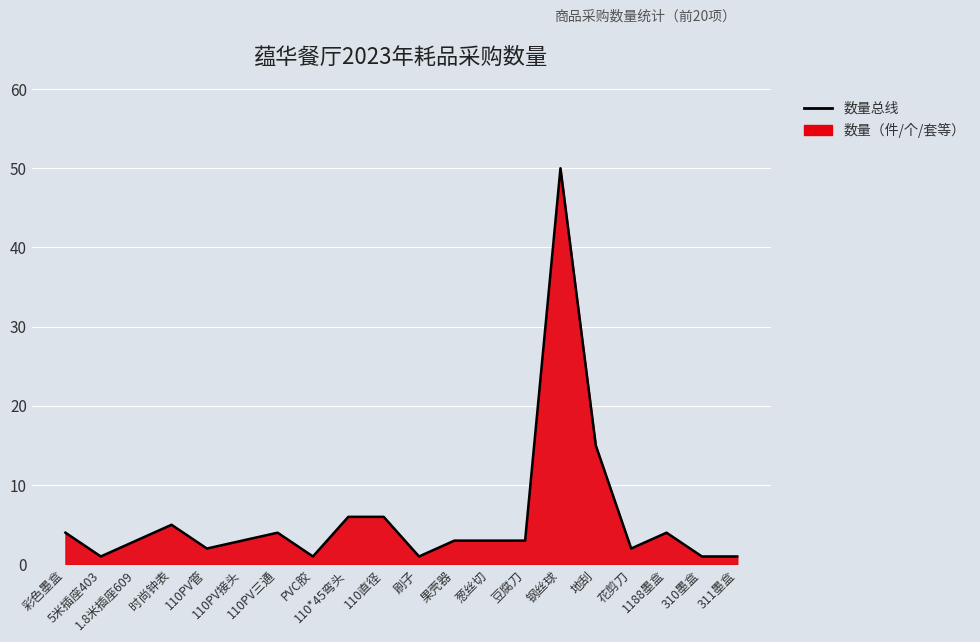

Reading left to right, extract all data points from this chart.

彩色墨盒=4	5米插座403=1	1.8米插座609=3	时尚钟表=5	110PV管=2	110PV接头=3	110PV三通=4	PVC胶=1	110*45弯头=6	110直径=6	刷子=1	果壳器=3	葱丝切=3	豆腐刀=3	钢丝球=50	地刮=15	花剪刀=2	1188墨盒=4	310墨盒=1	311墨盒=1